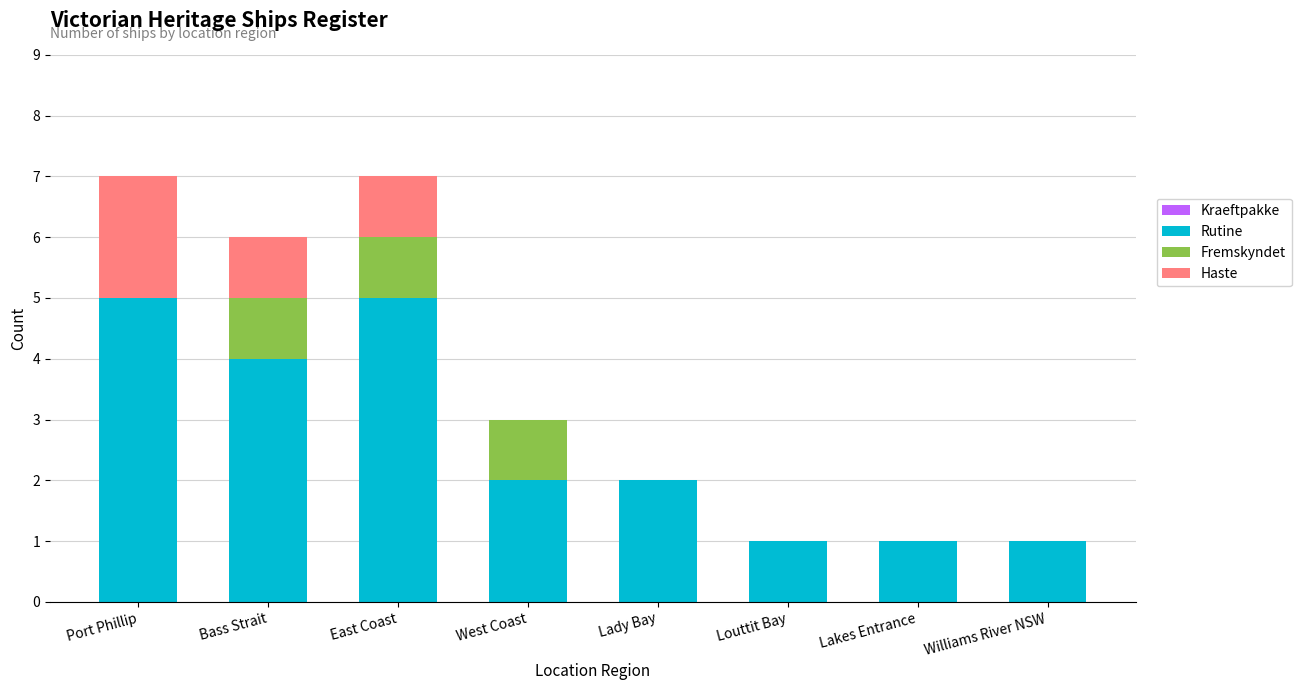

What is the highest value of the Rutine series?

5